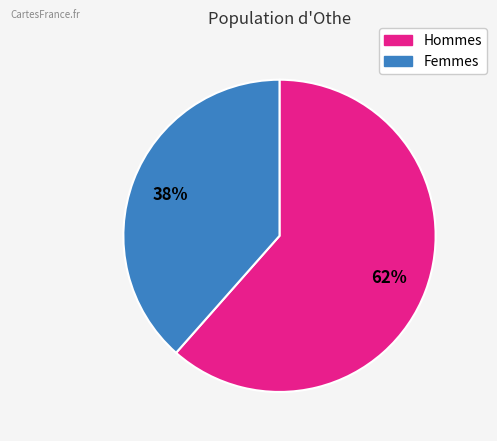

Is there a majority slice in this chart?

Yes